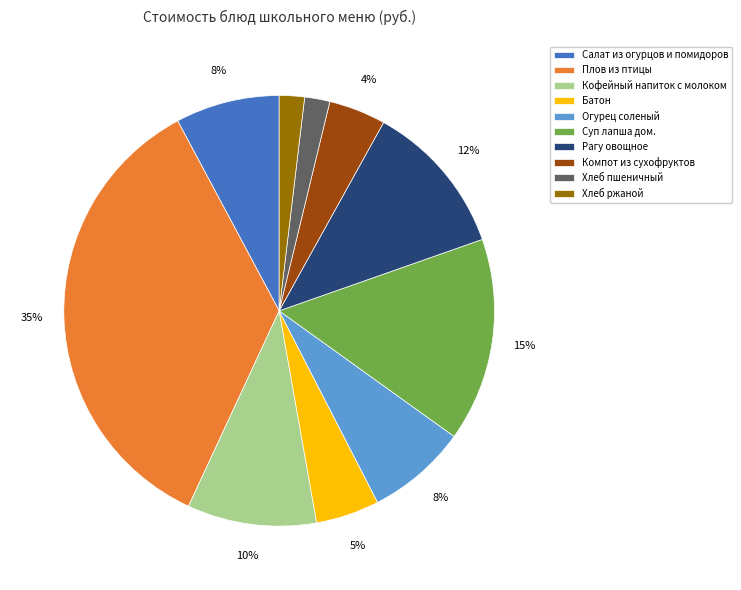

What is the largest slice in the pie chart?

Плов из птицы